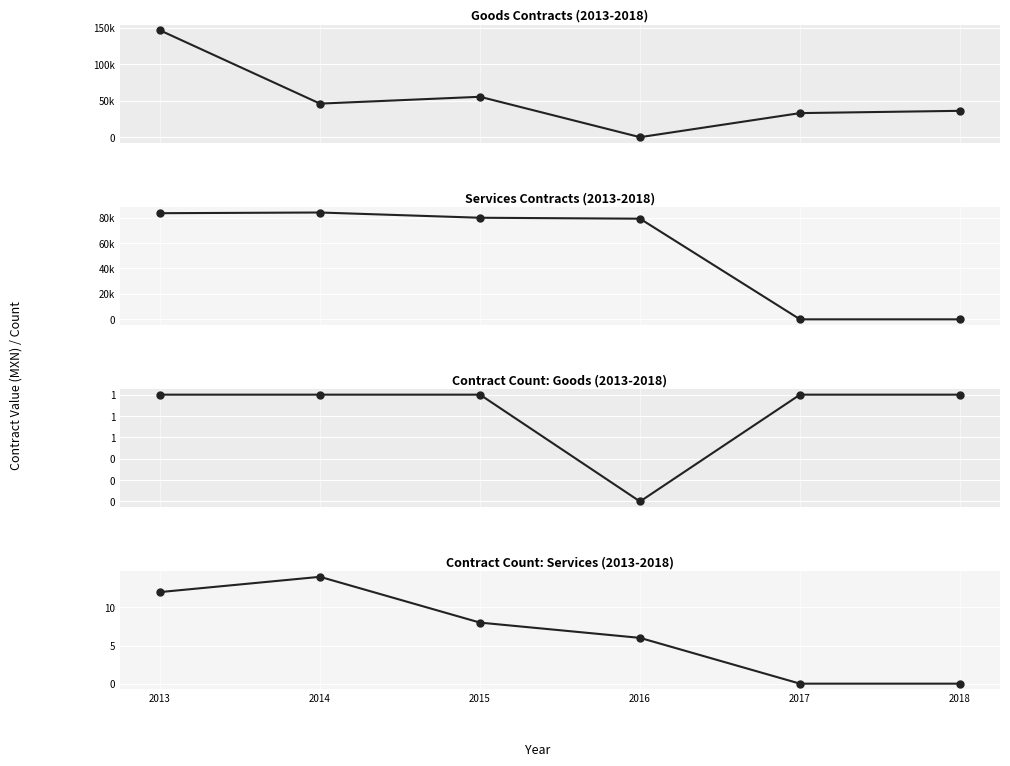

Where is the first local maximum for services_count?

2014